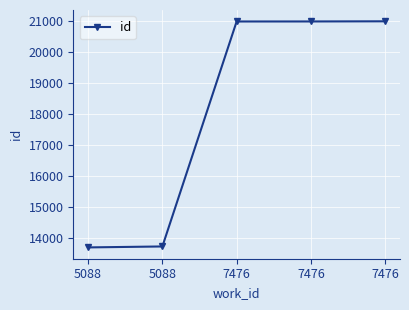

How many data points does each series have?

5